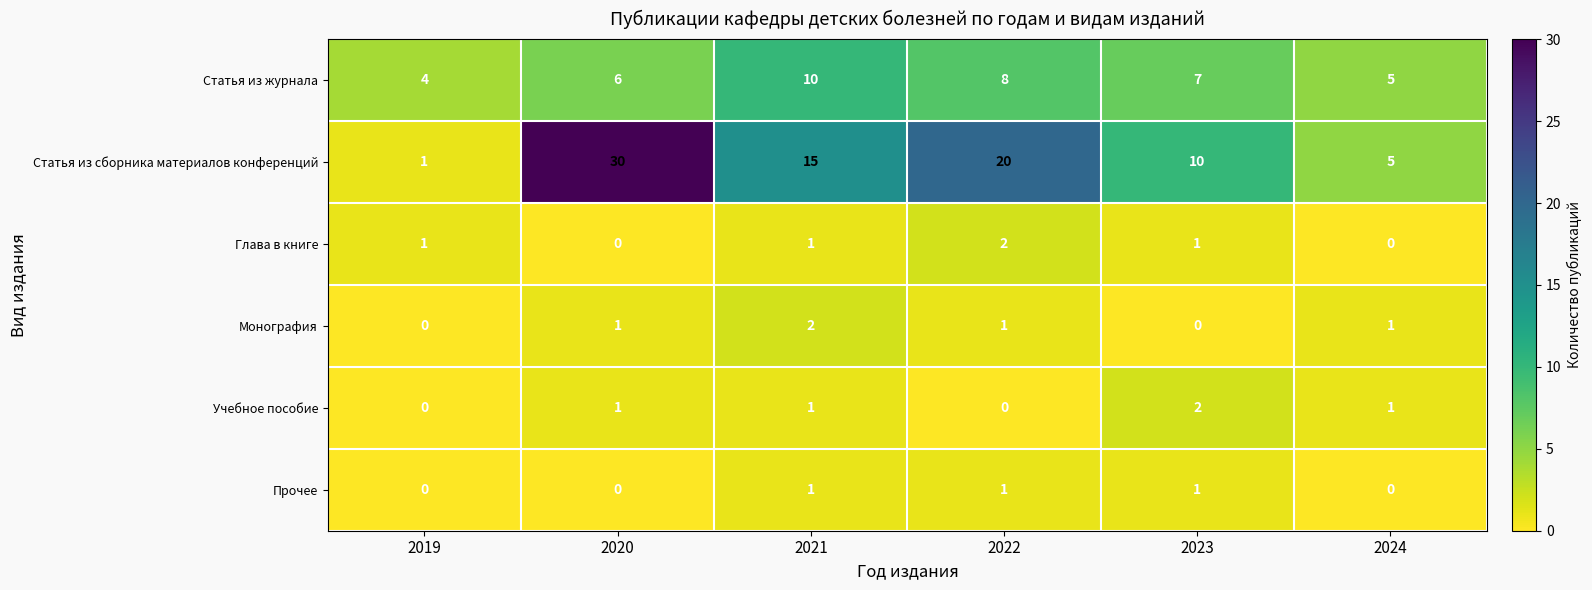

Is the value of Статья из сборника материалов конференций at 2021 greater than the value of Учебное пособие at 2022?

Yes